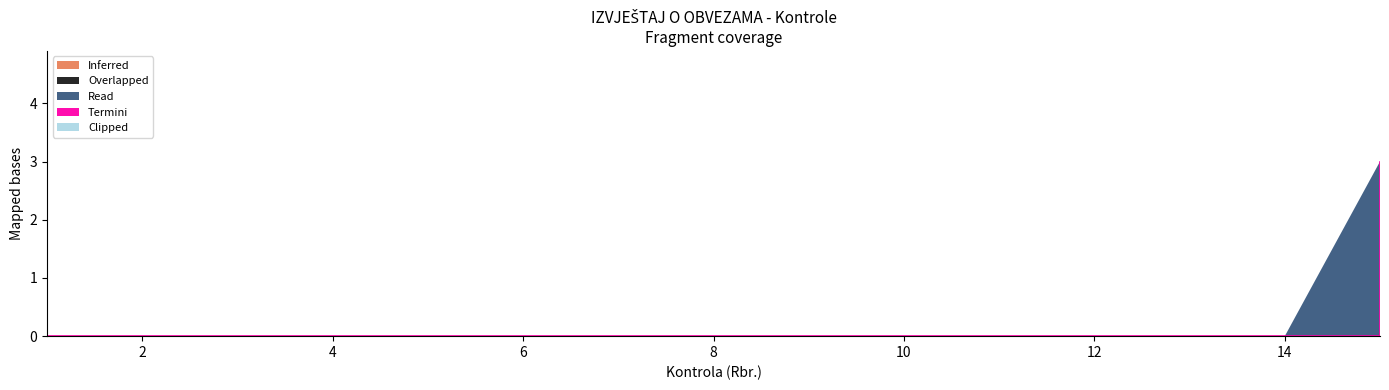

Reading right to left, extract all data points from this chart.

Inferred: 0	0	0	0	0	0	0	0	0	0	0	0	0	0	0
Overlapped: 0	0	0	0	0	0	0	0	0	0	0	0	0	0	0
Read: 3	0	0	0	0	0	0	0	0	0	0	0	0	0	0
Termini: 0	0	0	0	0	0	0	0	0	0	0	0	0	0	0
Clipped: 0	0	0	0	0	0	0	0	0	0	0	0	0	0	0